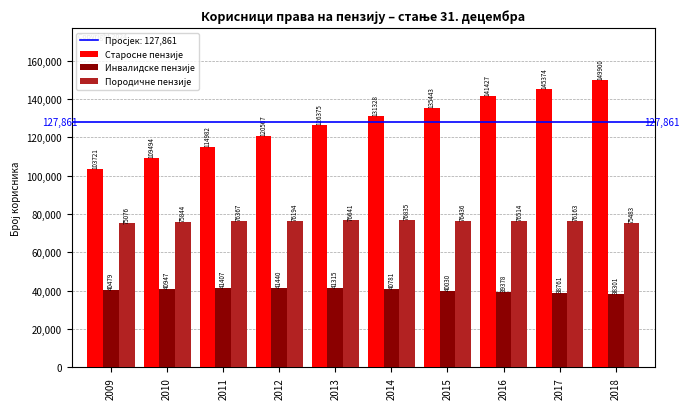

What is the difference between the highest and lowest values at 2016?

102049